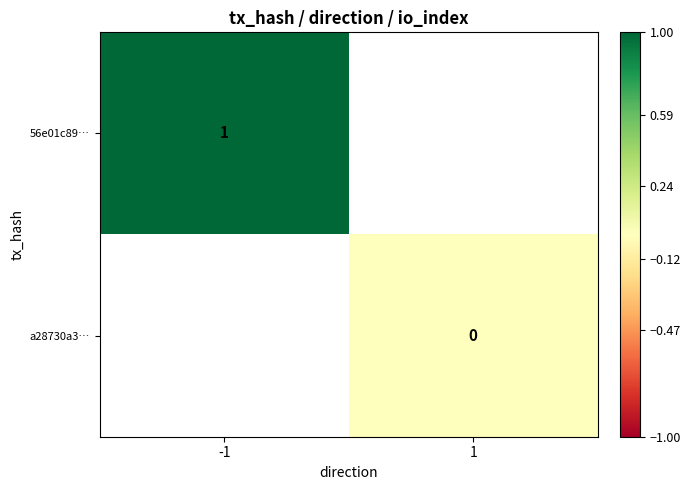

Rank the categories by a28730a3… value from highest to lowest.

-1, 1